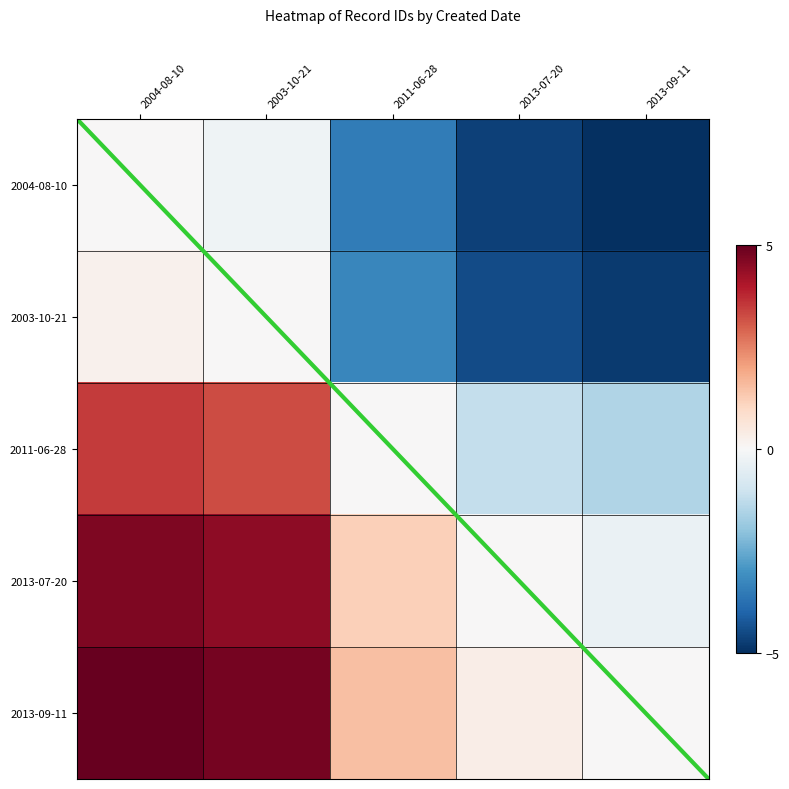

True or false: 2011-06-28 has a value of 3.3 at 2003-10-21.

True